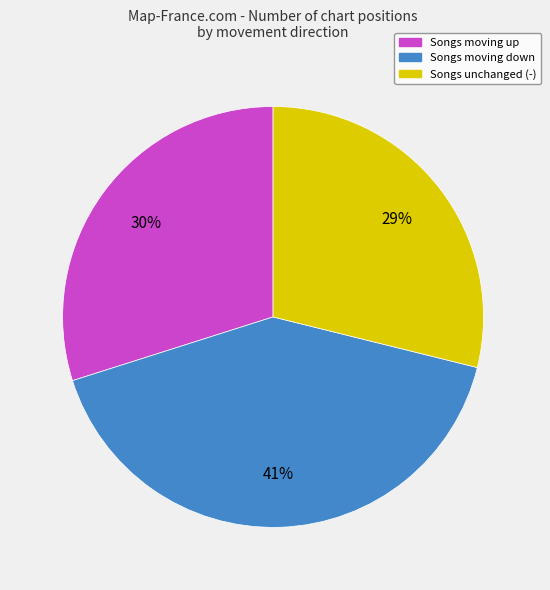

Does any single category account for the majority?

No